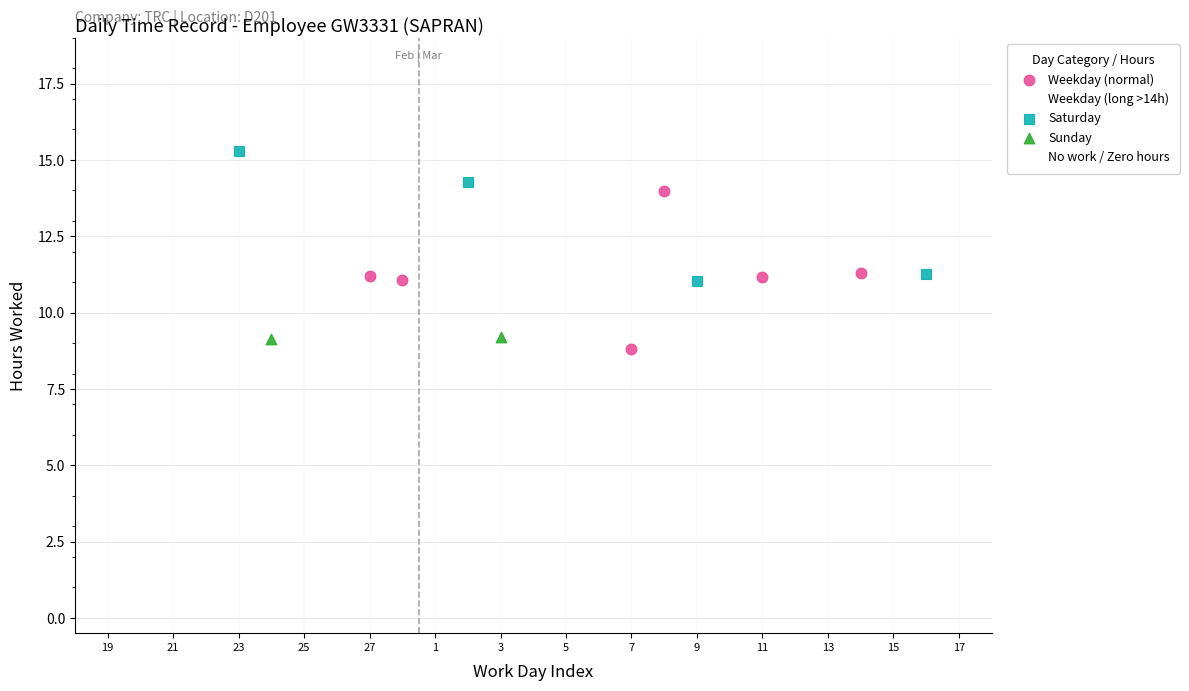

Which series reaches the minimum Y coordinate?

No work / Zero hours